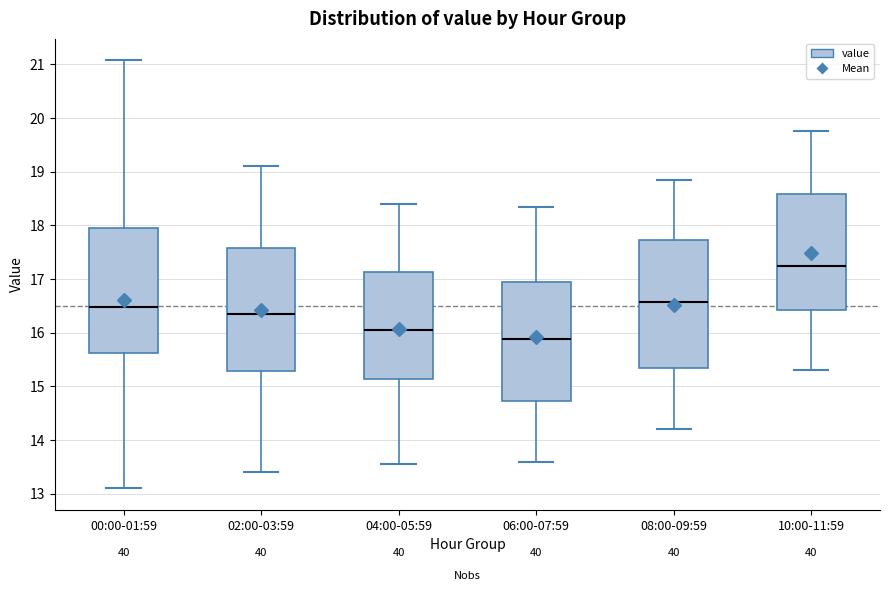

Reading left to right, read every box against the y-axis: the position of its median line, the range the box covers, and the ends of its whiskers. The values are not printed on the chart, so give them approximately, as read against the axis.

00:00-01:59: median 16.5, box 15.6 to 17.9, whiskers 13.1 to 21.1
02:00-03:59: median 16.4, box 15.3 to 17.6, whiskers 13.4 to 19.1
04:00-05:59: median 16.1, box 15.1 to 17.1, whiskers 13.6 to 18.4
06:00-07:59: median 15.9, box 14.7 to 16.9, whiskers 13.6 to 18.4
08:00-09:59: median 16.6, box 15.3 to 17.7, whiskers 14.2 to 18.9
10:00-11:59: median 17.3, box 16.4 to 18.6, whiskers 15.3 to 19.8